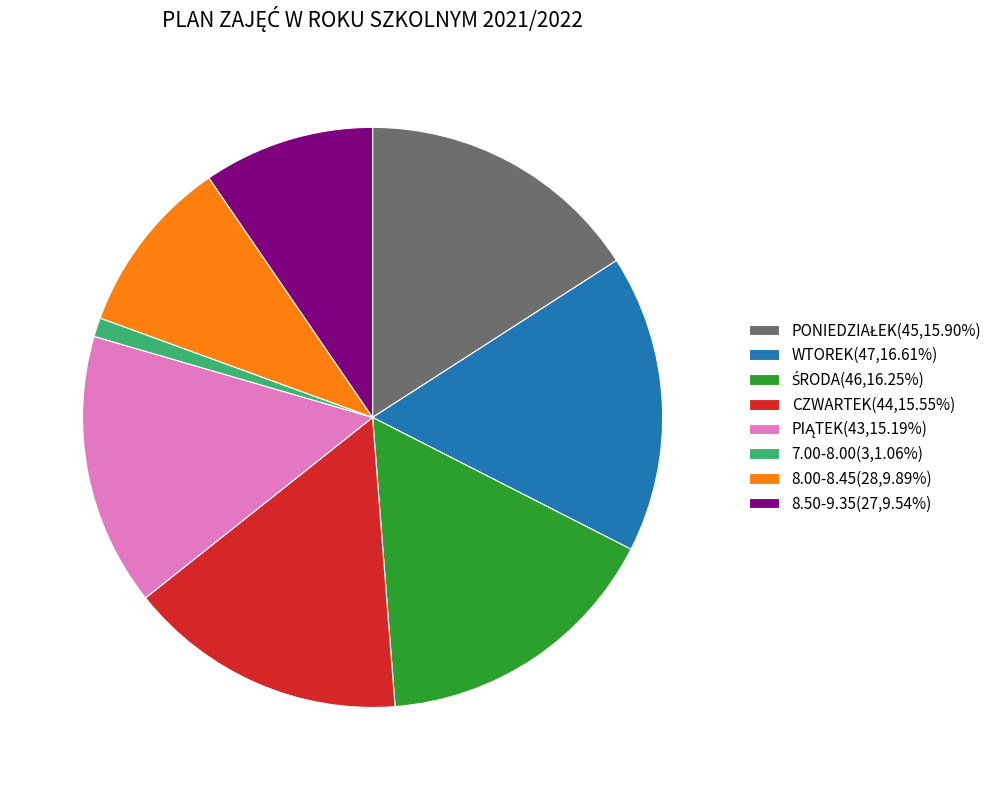

Is CZWARTEK(44,15.55%) the majority of the pie?

No